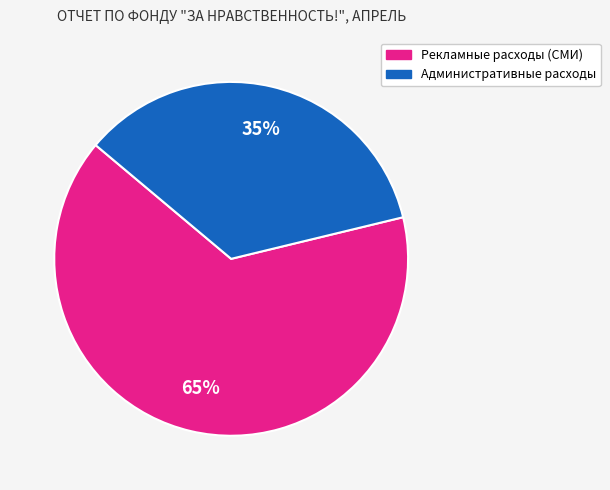

Does any single category account for the majority?

Yes